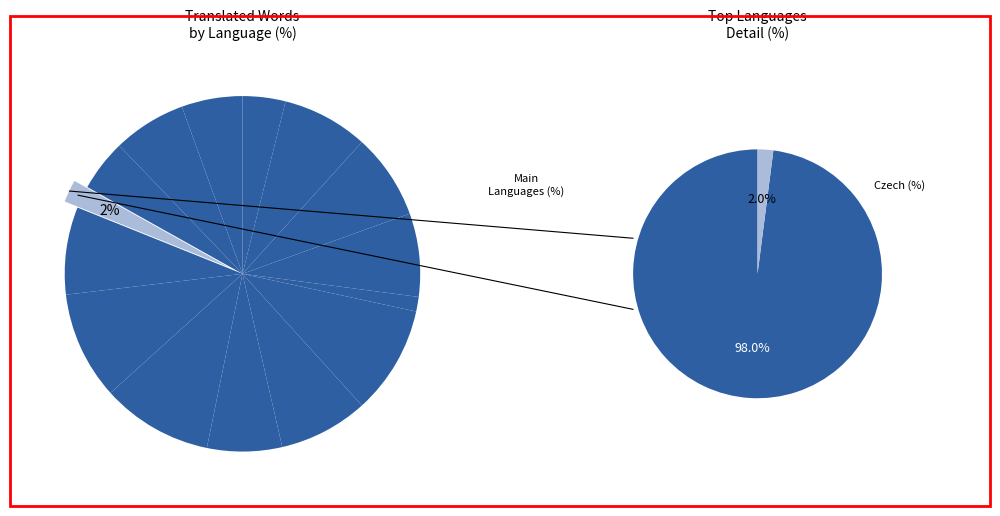

What percentage is the Greek slice, to the nearest percent?

1%